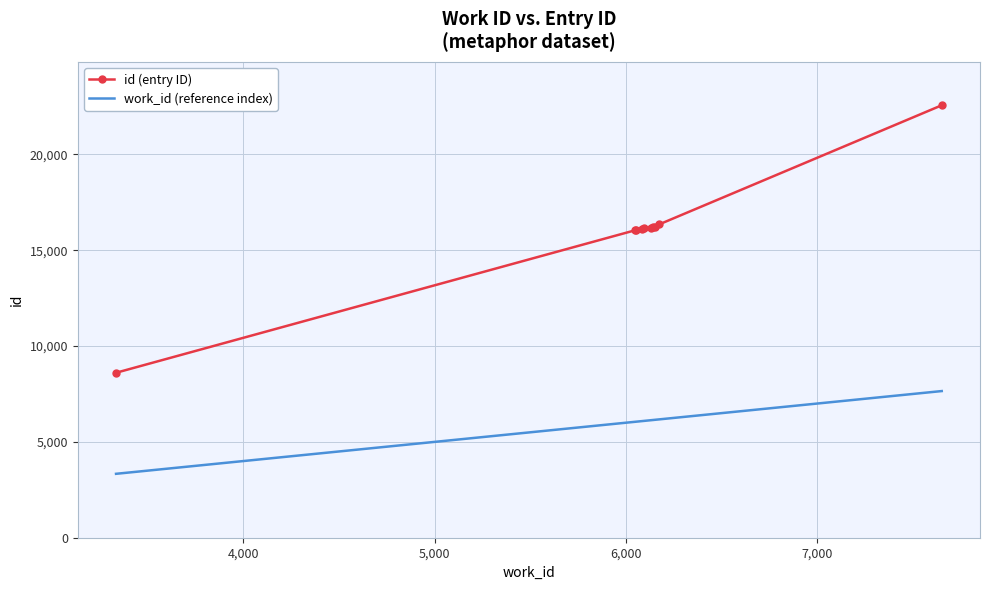

What is the difference between the maximum and minimum values in the id (entry ID) series?

13953